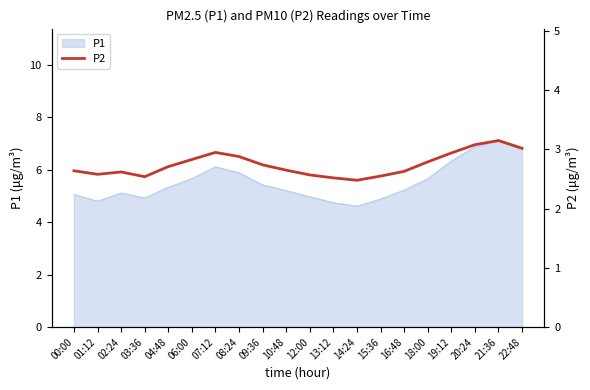

The value of P1 at 02:24 is 8.7. True or false?

False